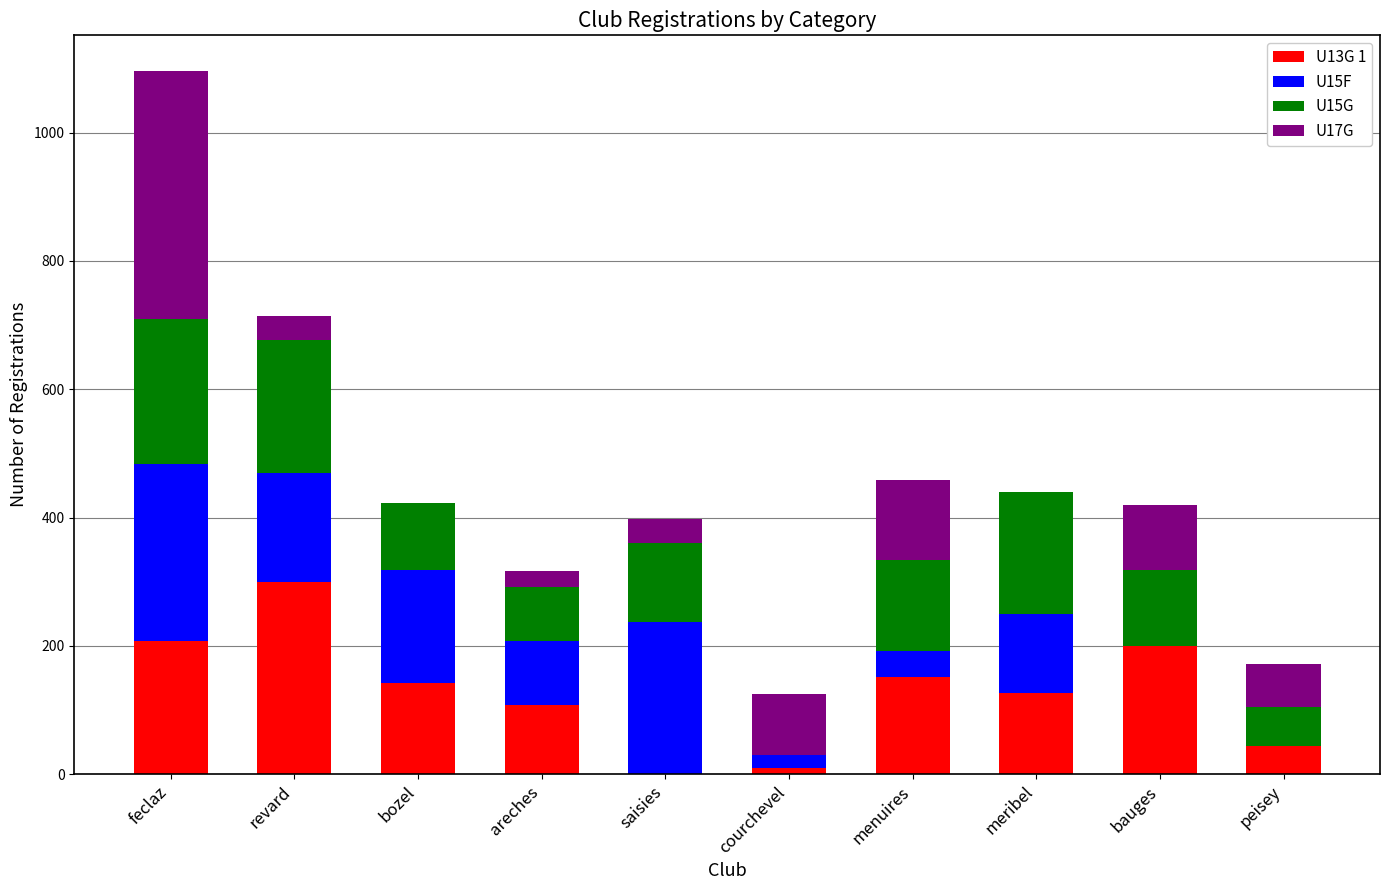

What is the total value across all series at peisey?

172